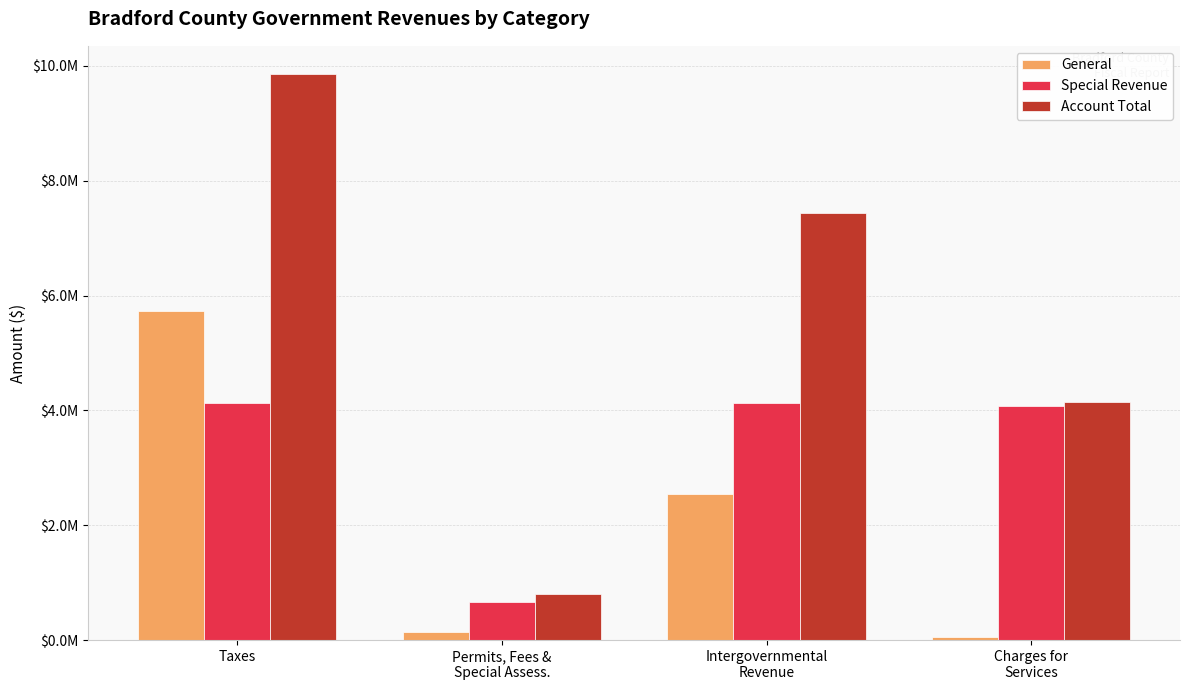

What is the average value of the General series?

2116594